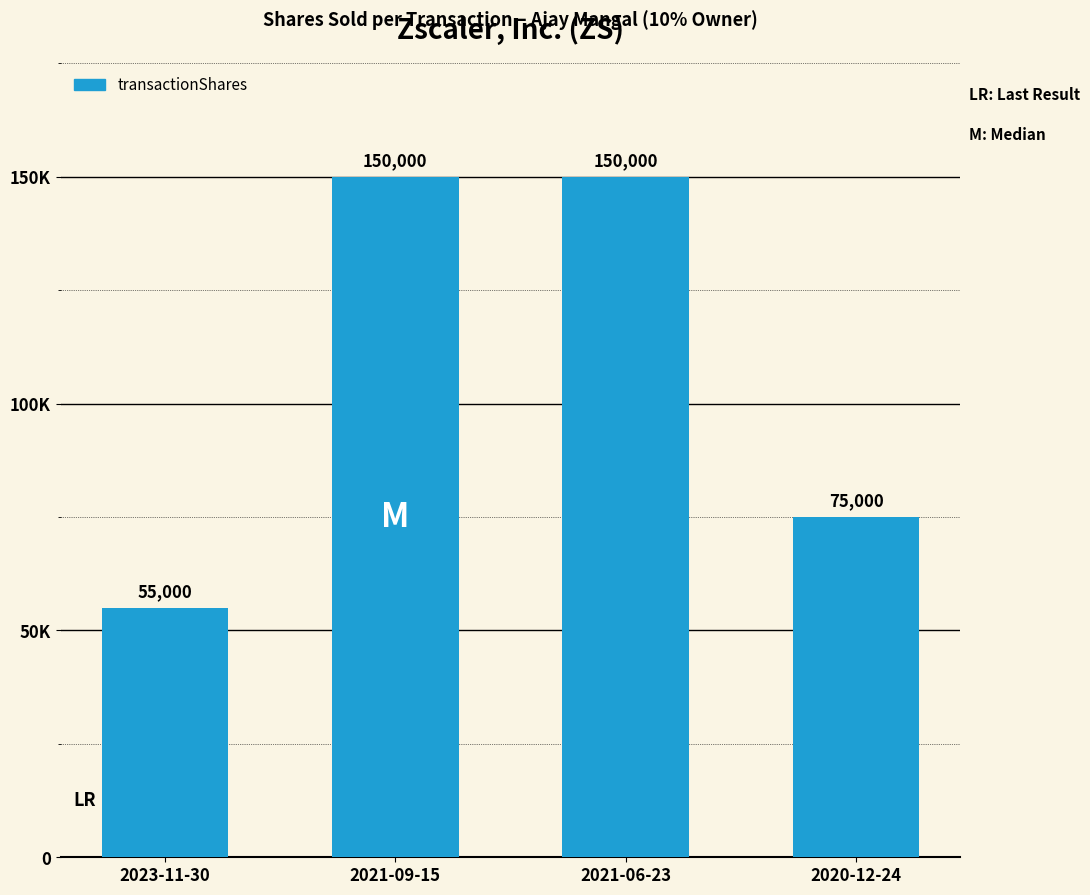

What is the change in value from 2023-11-30 to 2021-06-23?

+95000